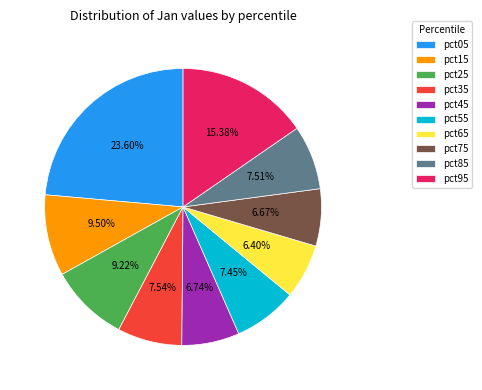

To the nearest percent, what is the combined percentage of pct05 and pct75?

30%